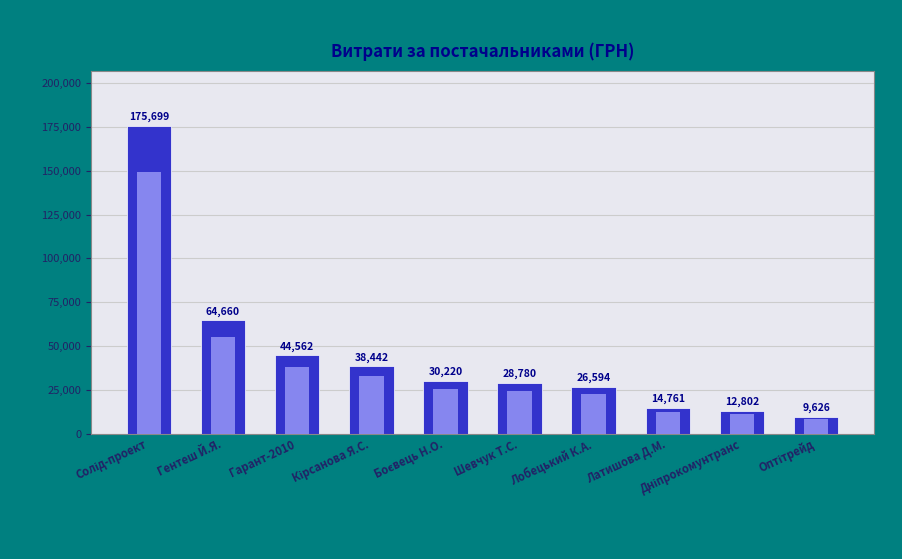

What is the change in value from Гентеш Й.Я. to Кірсанова Я.С.?

-26218.0